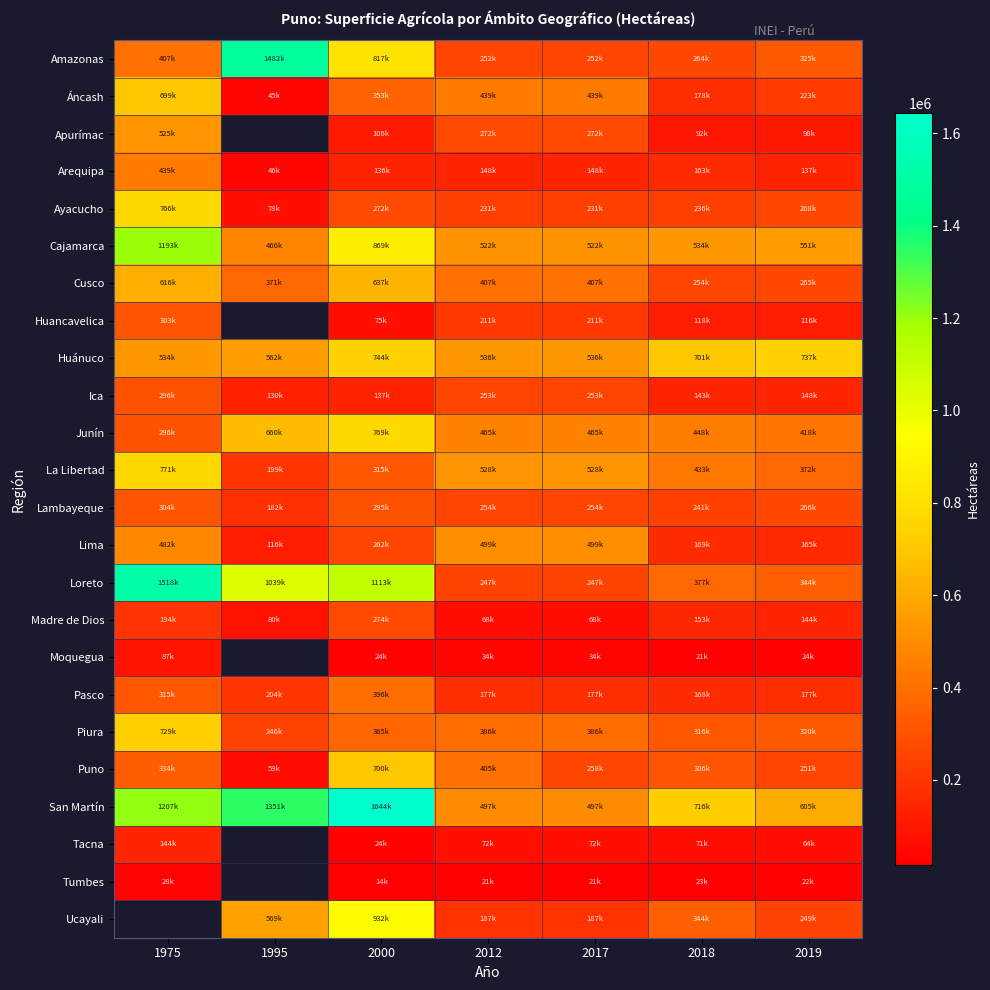

How many values in the Lambayeque series exceed 254458?

3